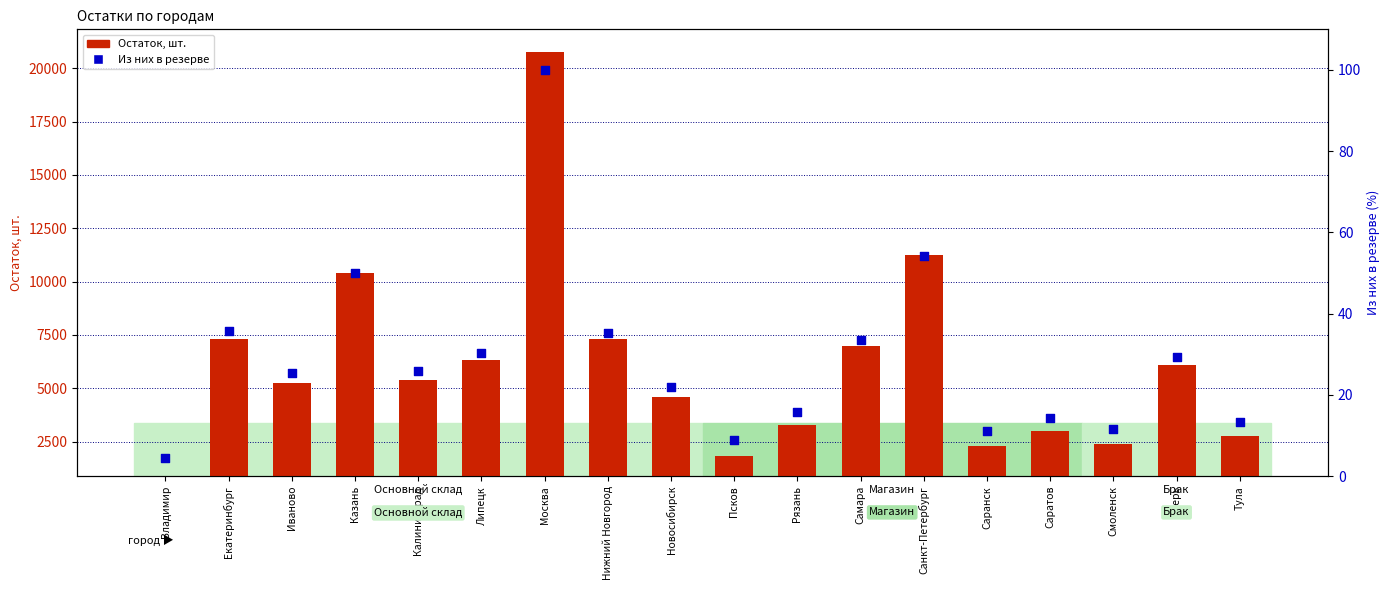

At which category is the sum across all series the highest?

Москва